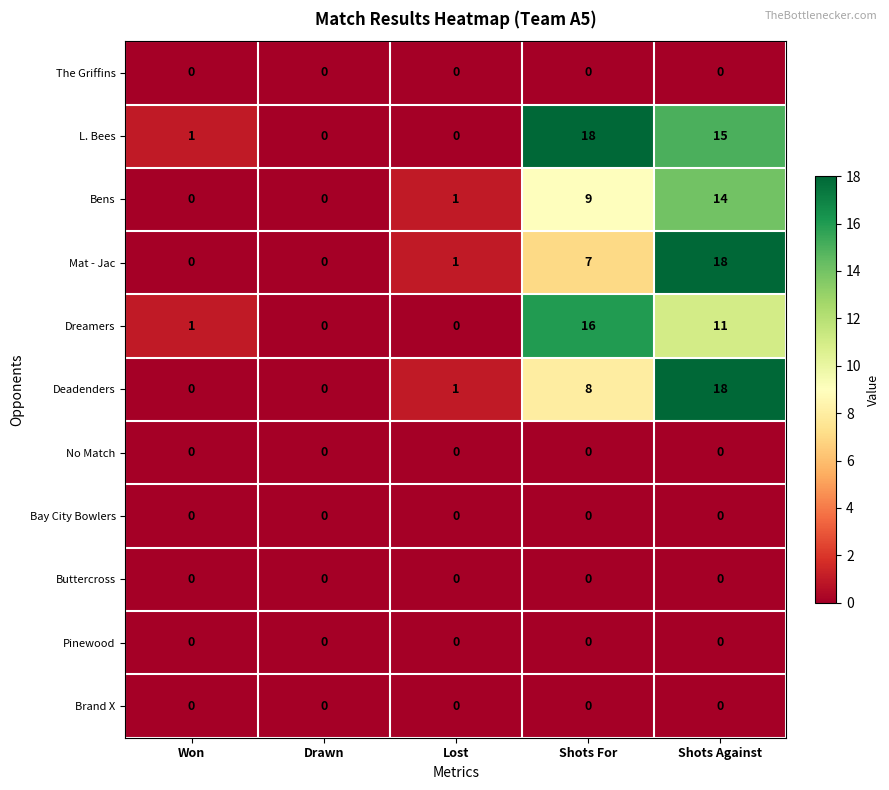

What is the greatest value displayed?

18